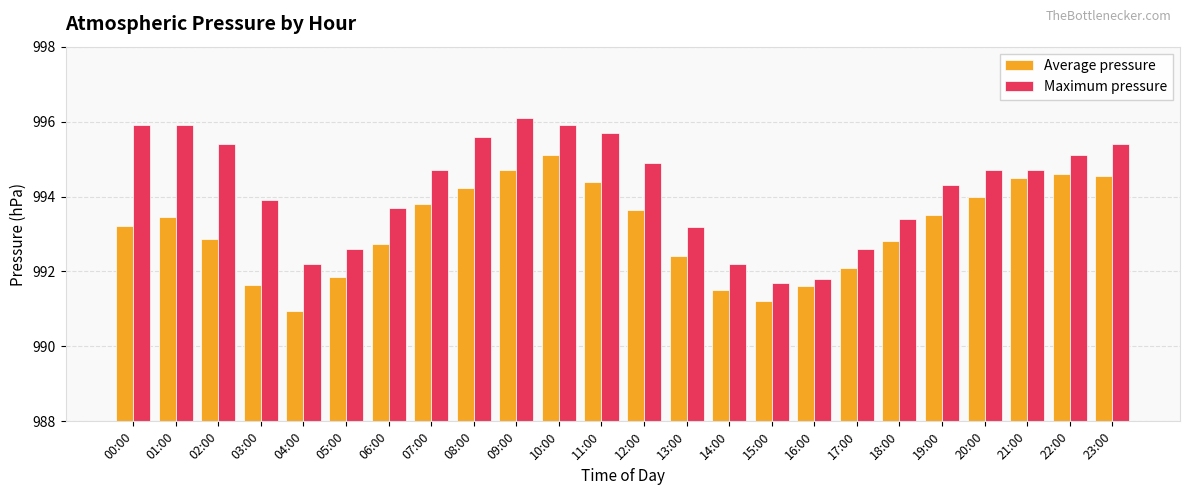

What is the label of the 14th bar from the left?

13:00